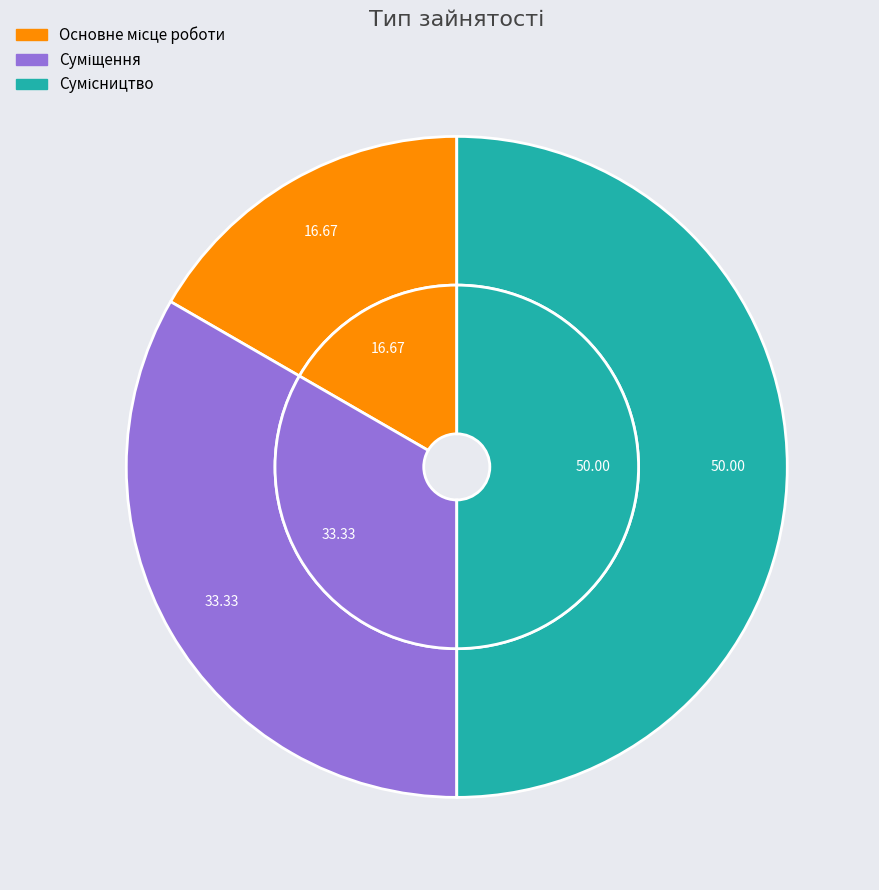

Is there a majority slice in this chart?

No